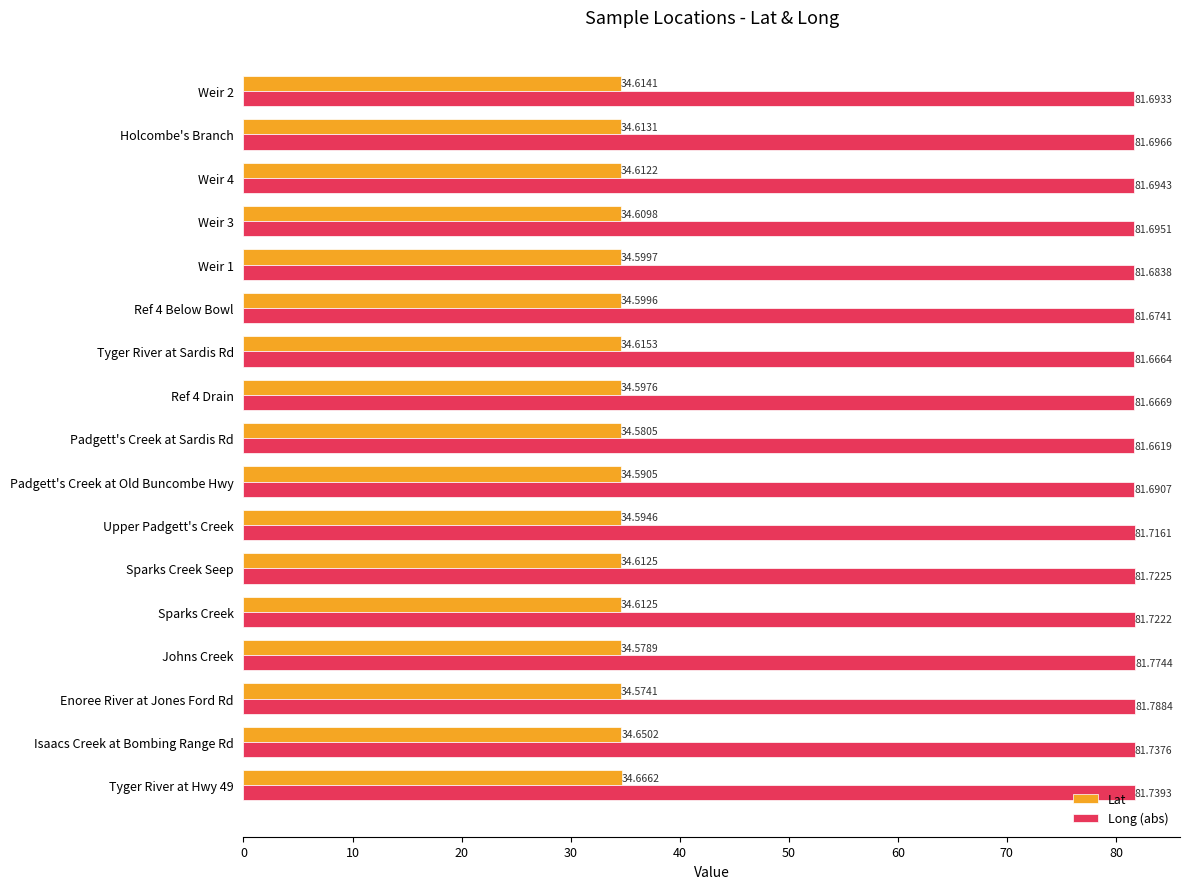

Which category has the lowest value across all series?

Enoree River at Jones Ford Rd